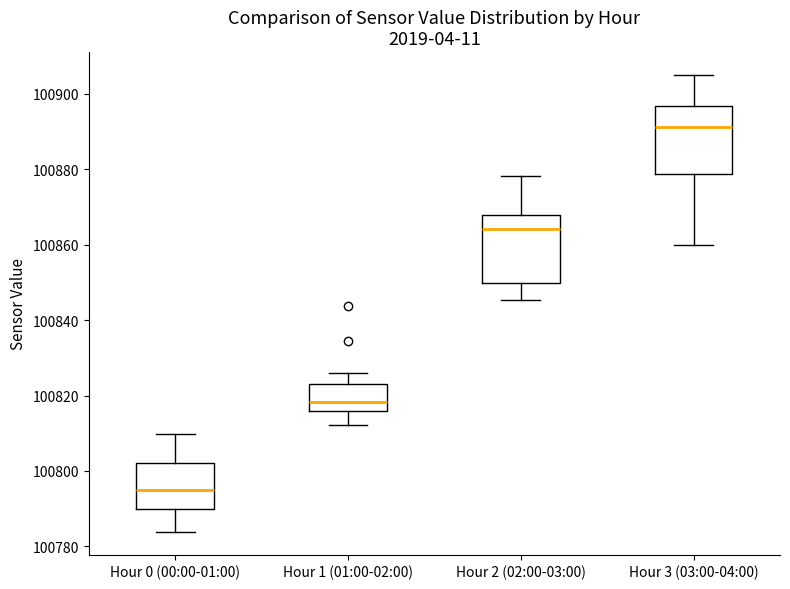

Where is the lower edge of the box for Hour 2 (02:00-03:00) on the y-axis? The values are not printed on the chart, so give them approximately, as read against the axis.

100850